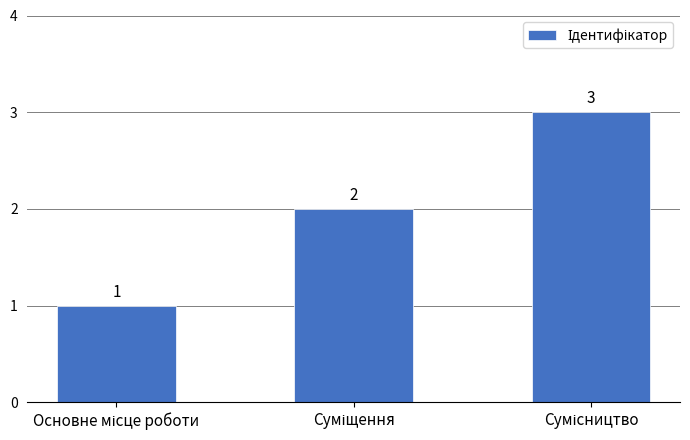

Reading left to right, what are all the values shown in this chart?

1	2	3